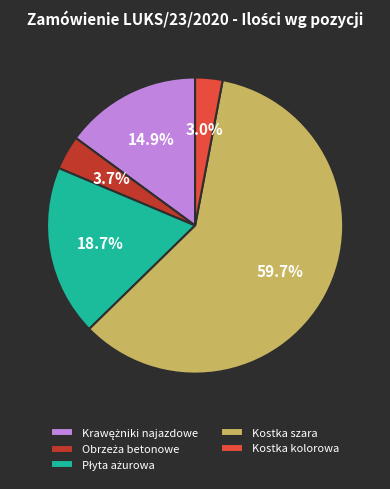

Is Kostka szara the majority of the pie?

Yes